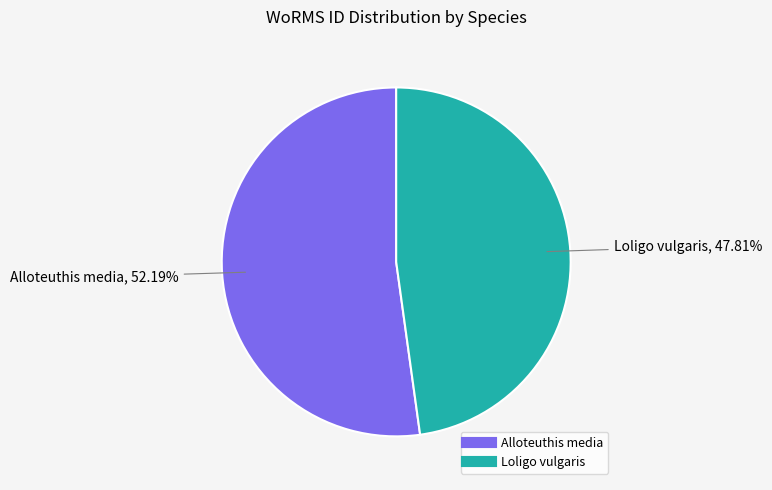

How many segments does this pie chart have?

2